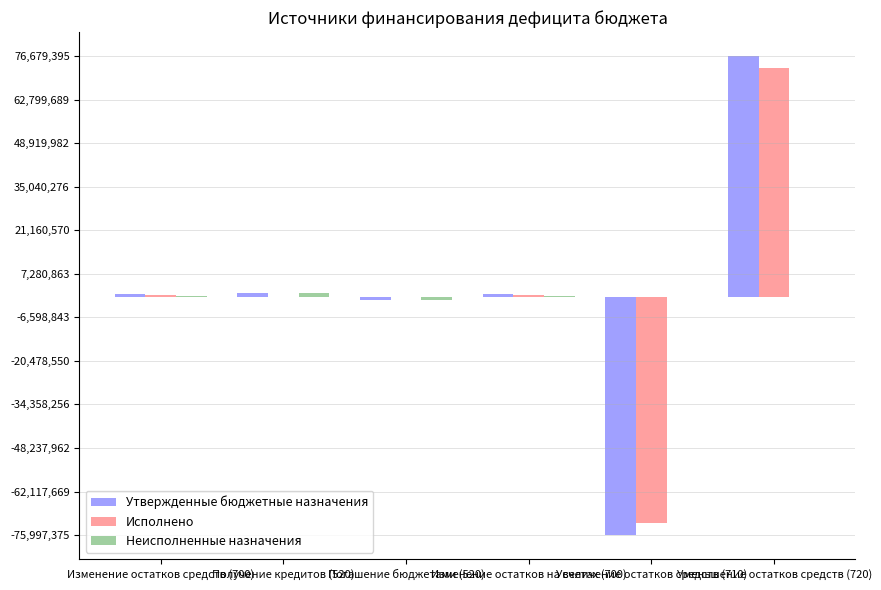

What is the greatest value displayed?

76679395.1